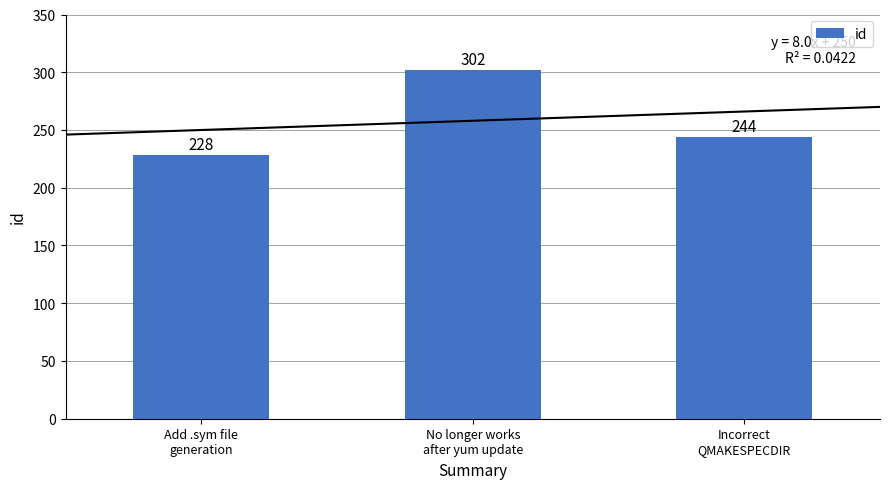

The chart shows a value of 95 at Add .sym file
generation. True or false?

False